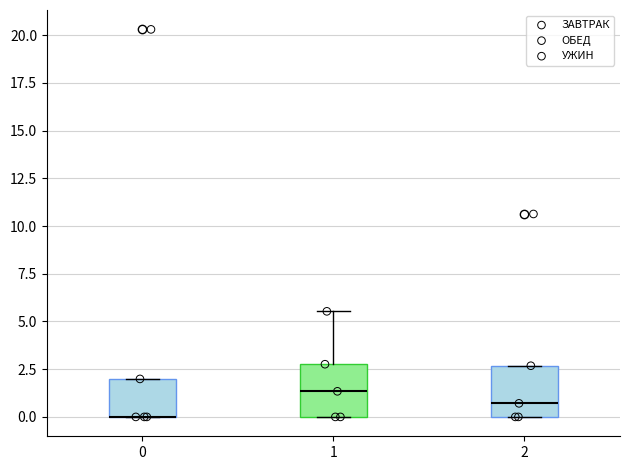

Where is the lower edge of the box at x = 2 on the y-axis? The values are not printed on the chart, so give them approximately, as read against the axis.

0.0